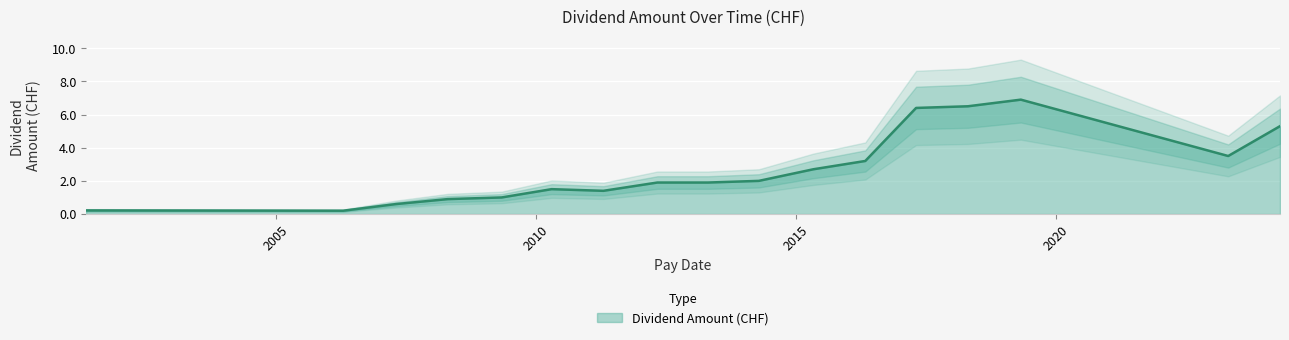

What is the sum of all values?

46.1